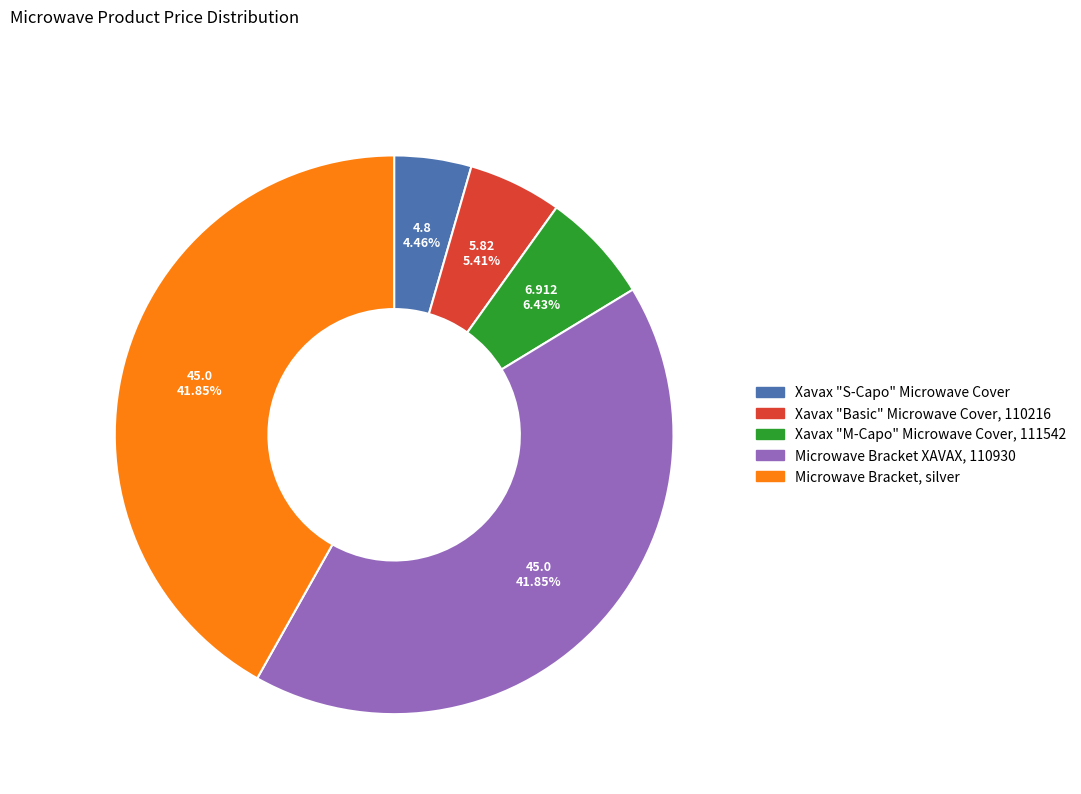

What percentage do Xavax "M-Capo" Microwave Cover, 111542 and Xavax "S-Capo" Microwave Cover together represent?

10.9%